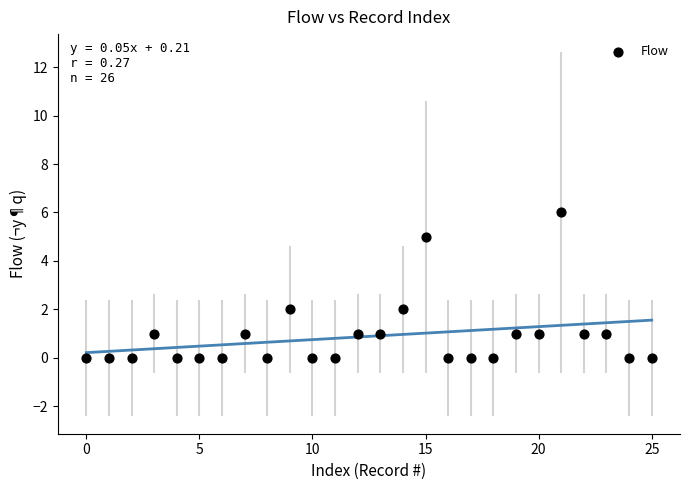

What is the range of Y values (max minus min)?

6